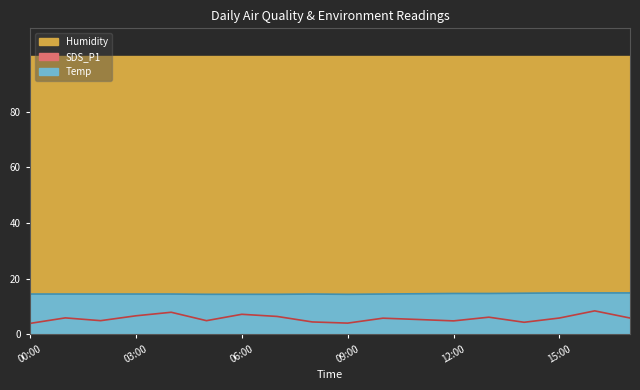

At which category does Temp reach its first local peak?

08:00